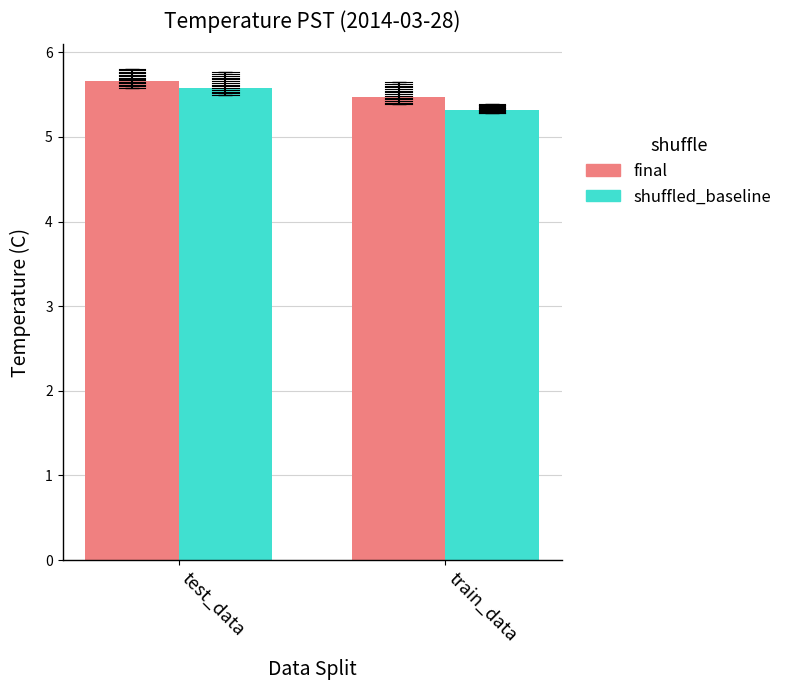

Rank the categories by shuffled_baseline value from lowest to highest.

train_data, test_data